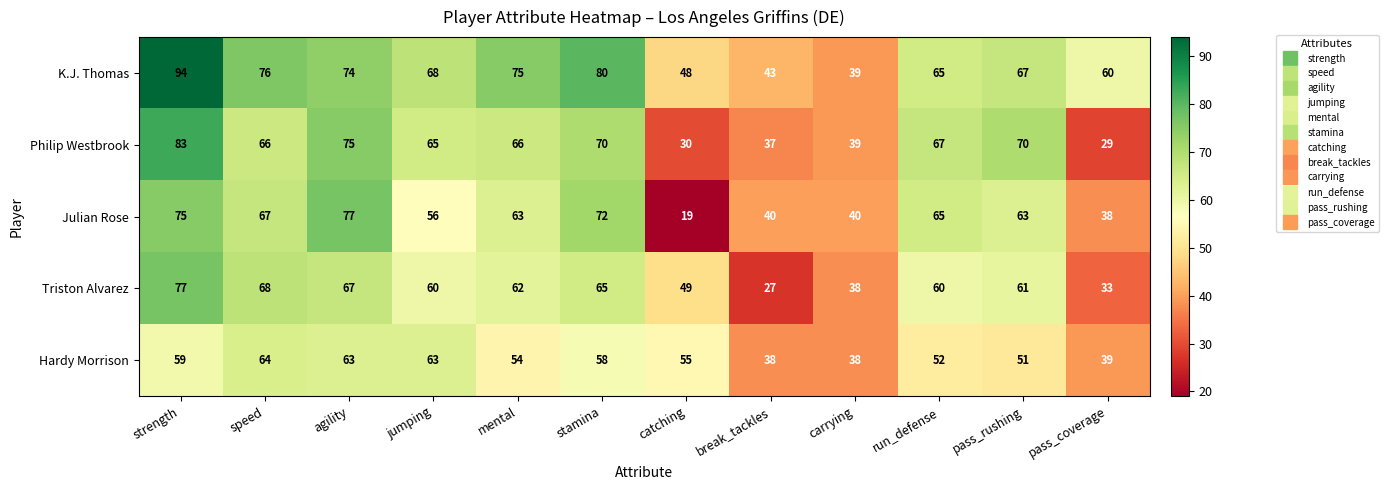

At which category does the chart reach its peak across all series?

strength